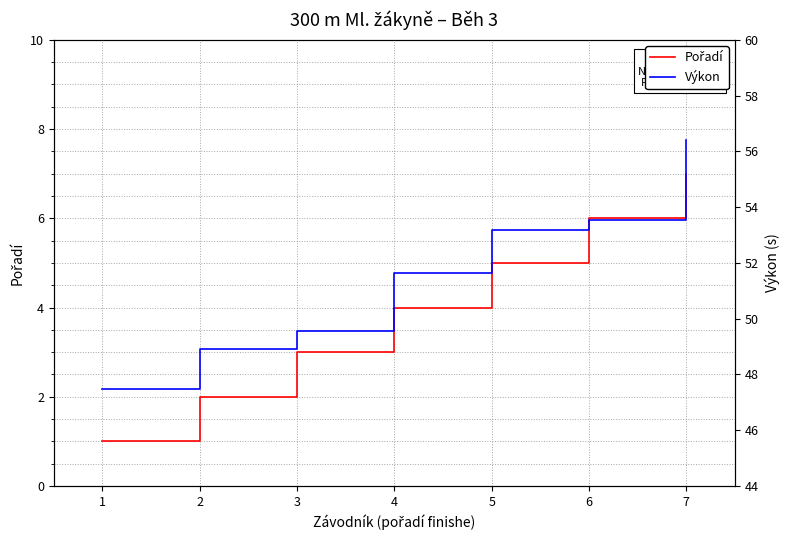

Which series has the largest total across all categories?

Výkon